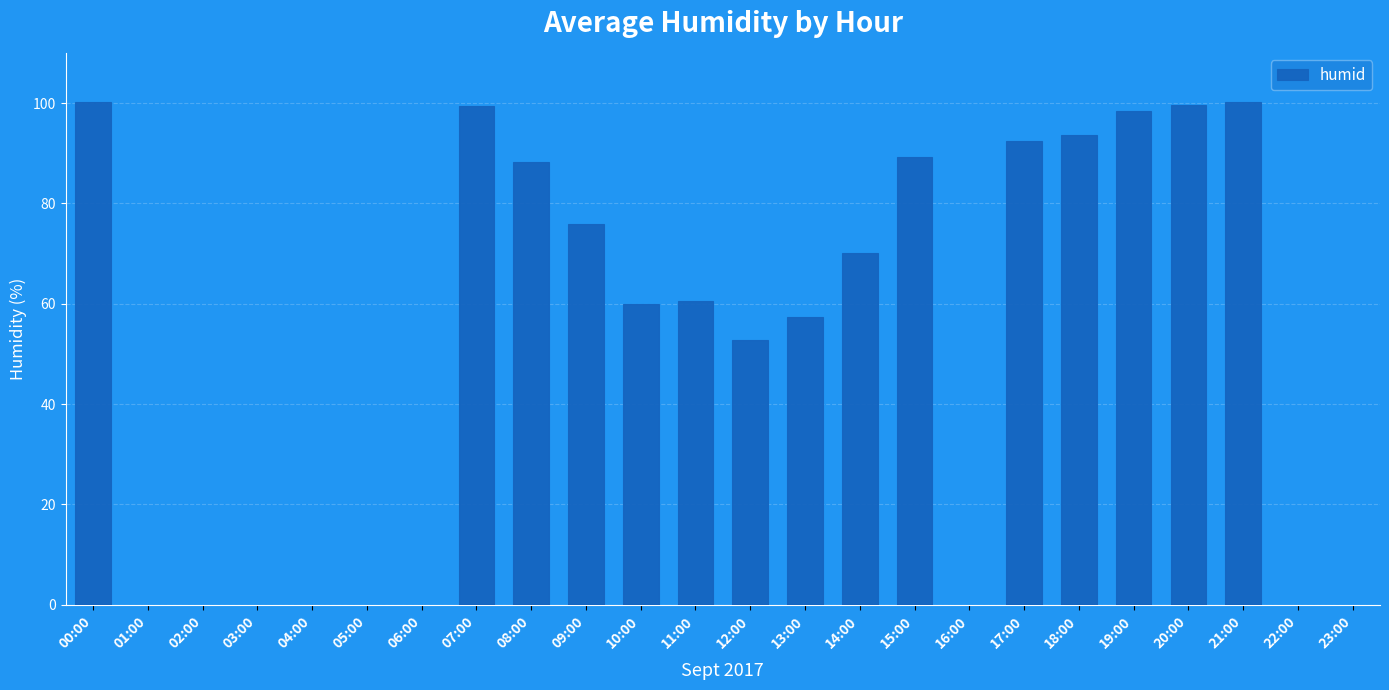

How many data points does each series have?

24